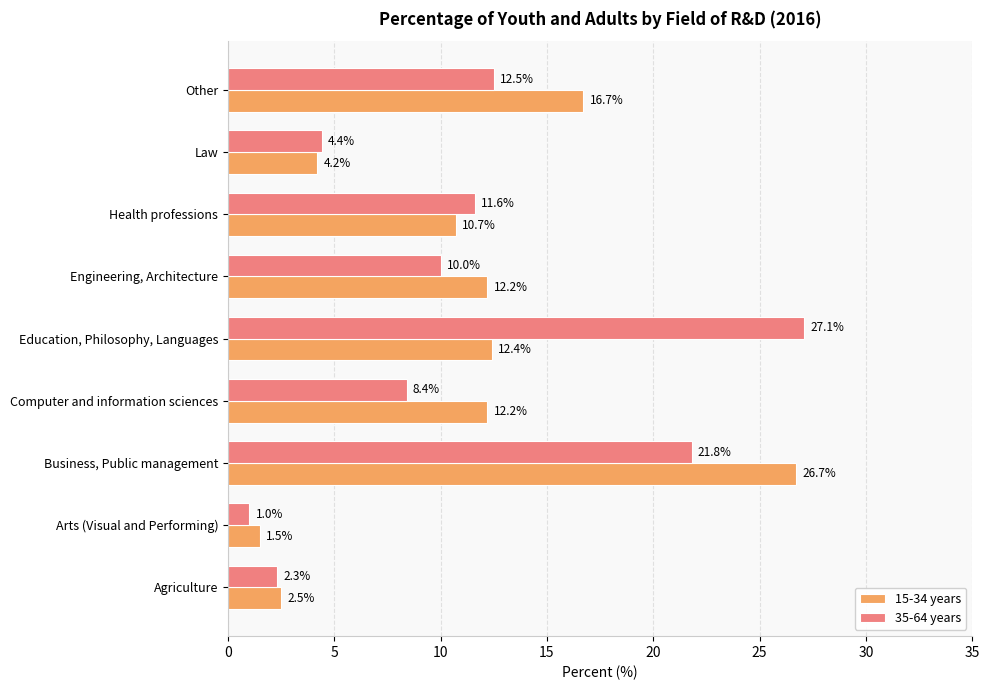

Which series changed the most between Agriculture and Education, Philosophy, Languages?

35-64 years